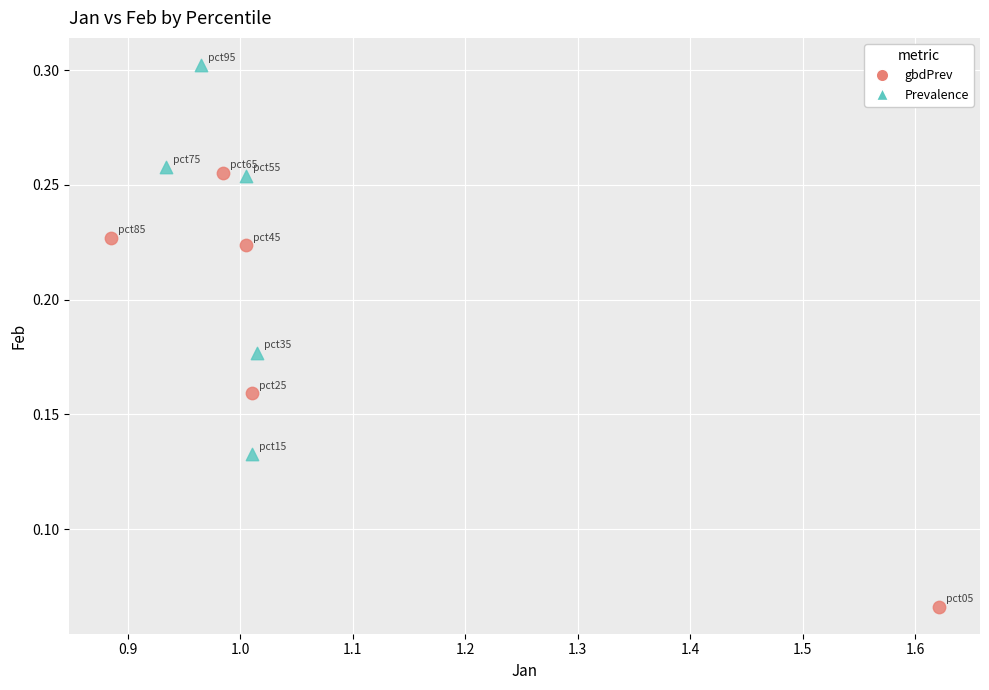

Which series reaches the maximum Y coordinate?

Prevalence